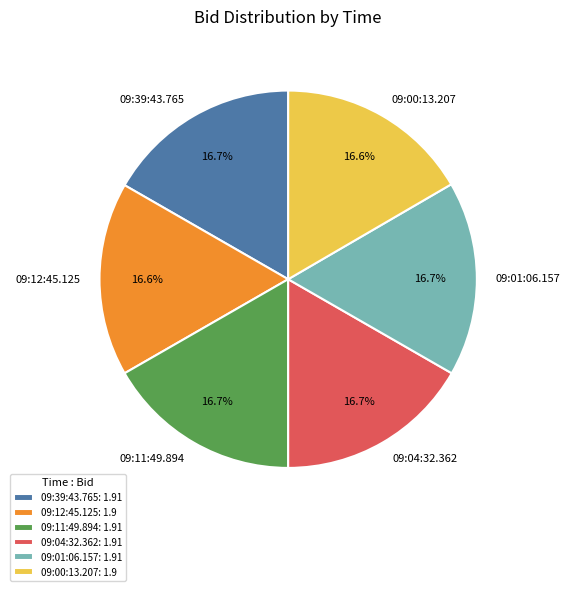

What is the ratio of the value at 09:00:13.207 to the value at 09:39:43.765?

1.0